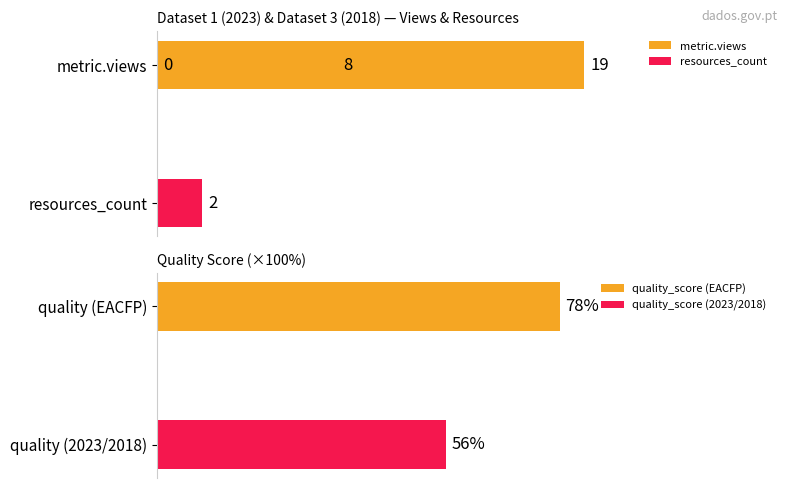

How many values in the metric.views series are below 8?

1